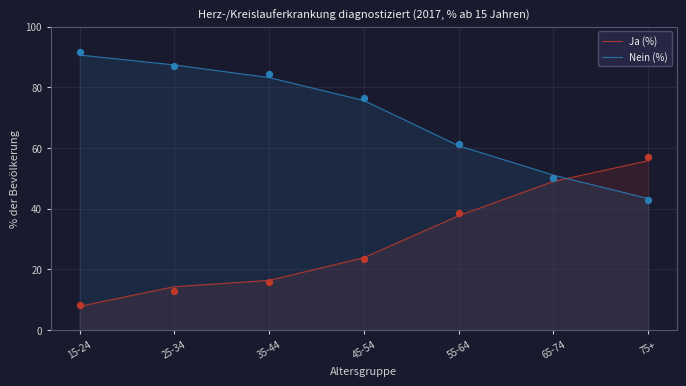

Is the value of Ja (%) at 65-74 greater than the value of Nein (%) at 65-74?

No